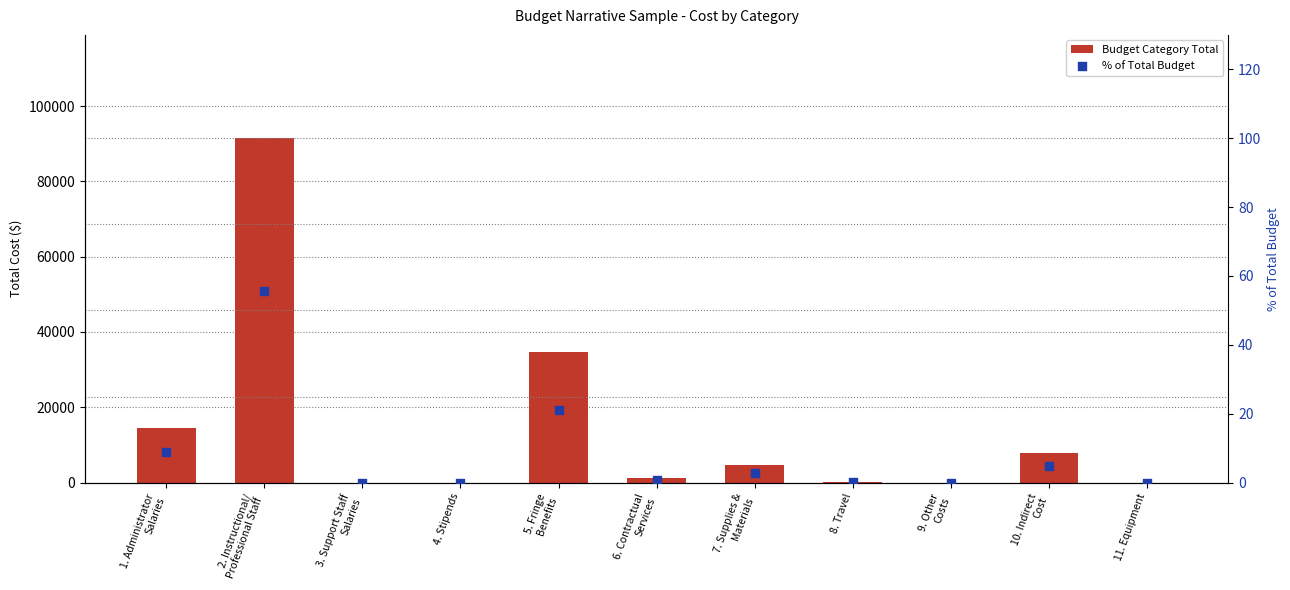

Which series has the widest spread of Y values?

Budget Category Total